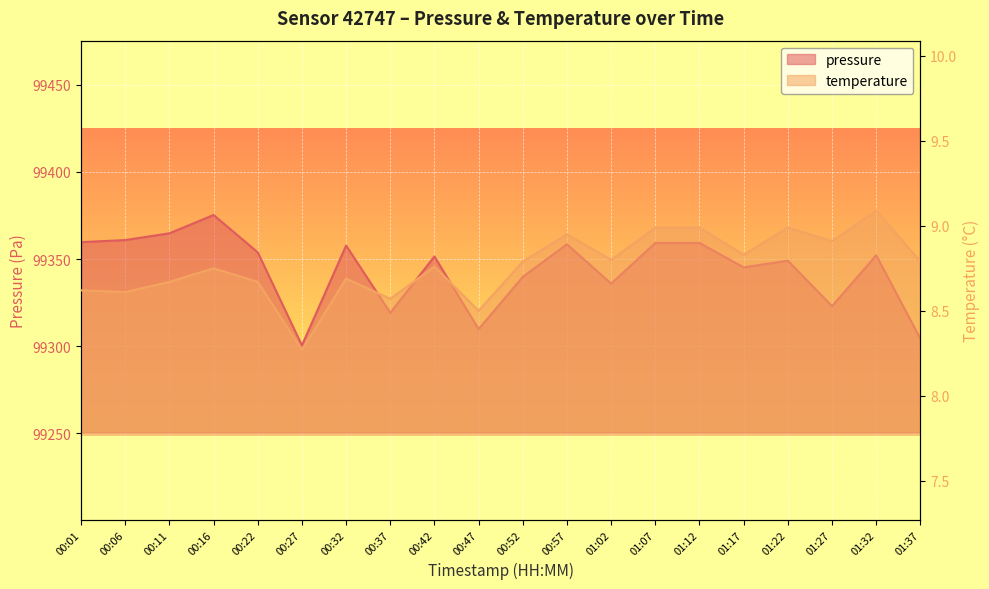

What is the sum of all temperature values?

175.2